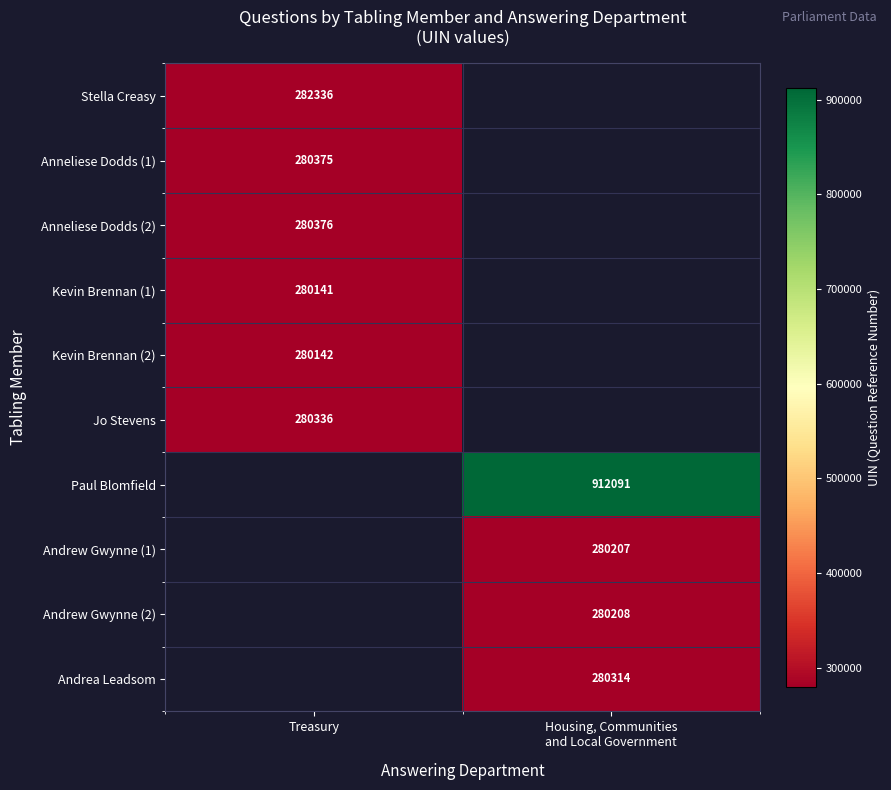

Count the number of categories in the chart.

2